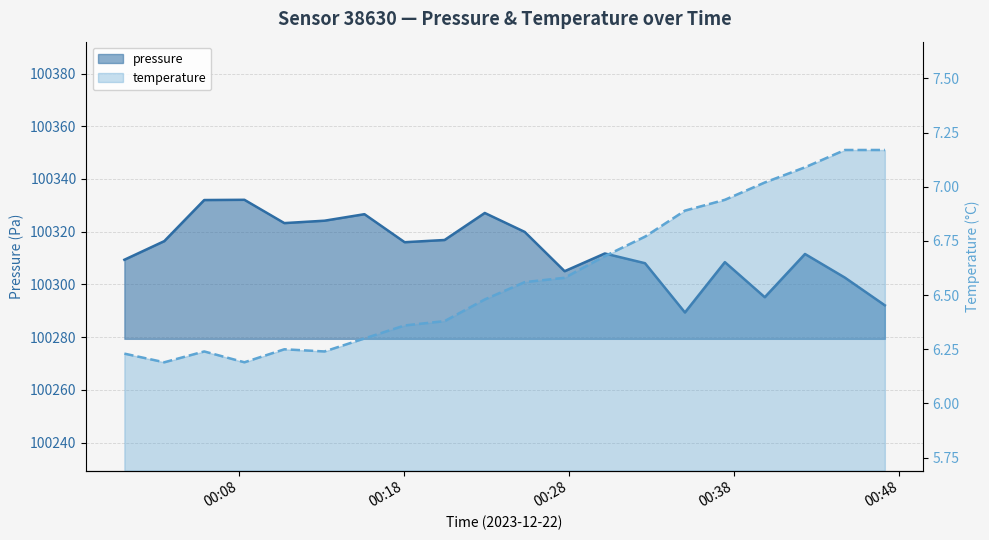

Where is the first local minimum for temperature?

2023-12-22T00:03:30